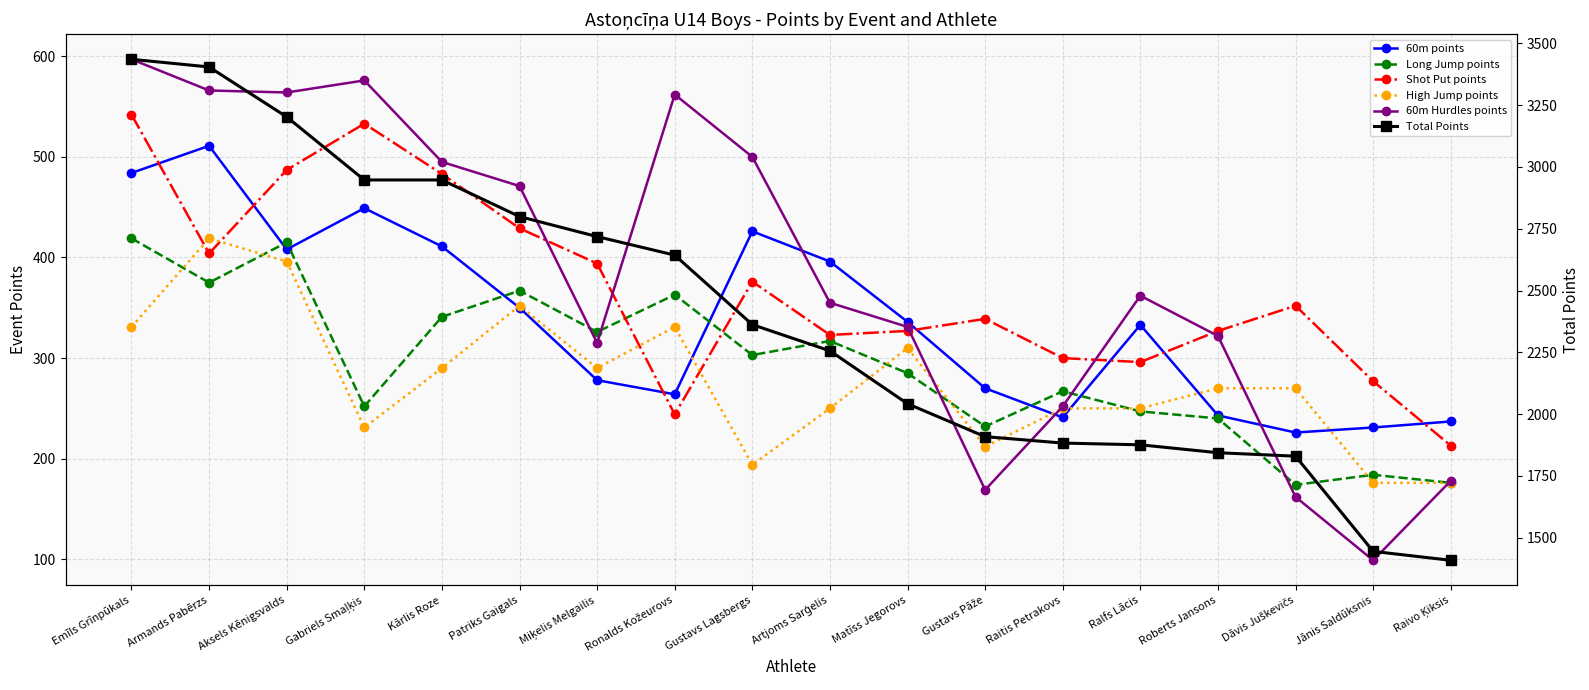

Reading left to right, transcribe all the data shown in this chart.

60m points: Emīls Grīnpūkals=484	Armands Pabērzs=511	Aksels Kēnigsvalds=408	Gabriels Smaļķis=449	Kārlis Roze=411	Patriks Gaigals=350	Miķelis Melgailis=278	Ronalds Kožeurovs=264	Gustavs Lagsbergs=426	Artjoms Sarģelis=396	Matīss Jegorovs=336	Gustavs Pāže=270	Raitis Petrakovs=241	Ralfs Lācis=333	Roberts Jansons=243	Dāvis Juškevičs=226	Jānis Saldūksnis=231	Raivo Ķiksis=237
Long Jump points: Emīls Grīnpūkals=419	Armands Pabērzs=375	Aksels Kēnigsvalds=415	Gabriels Smaļķis=252	Kārlis Roze=341	Patriks Gaigals=367	Miķelis Melgailis=326	Ronalds Kožeurovs=363	Gustavs Lagsbergs=303	Artjoms Sarģelis=317	Matīss Jegorovs=285	Gustavs Pāže=232	Raitis Petrakovs=267	Ralfs Lācis=247	Roberts Jansons=240	Dāvis Juškevičs=174	Jānis Saldūksnis=184	Raivo Ķiksis=176
Shot Put points: Emīls Grīnpūkals=542	Armands Pabērzs=404	Aksels Kēnigsvalds=487	Gabriels Smaļķis=533	Kārlis Roze=483	Patriks Gaigals=429	Miķelis Melgailis=394	Ronalds Kožeurovs=244	Gustavs Lagsbergs=376	Artjoms Sarģelis=323	Matīss Jegorovs=327	Gustavs Pāže=339	Raitis Petrakovs=300	Ralfs Lācis=296	Roberts Jansons=327	Dāvis Juškevičs=352	Jānis Saldūksnis=277	Raivo Ķiksis=213
High Jump points: Emīls Grīnpūkals=331	Armands Pabērzs=419	Aksels Kēnigsvalds=396	Gabriels Smaļķis=231	Kārlis Roze=290	Patriks Gaigals=352	Miķelis Melgailis=290	Ronalds Kožeurovs=331	Gustavs Lagsbergs=194	Artjoms Sarģelis=250	Matīss Jegorovs=310	Gustavs Pāže=212	Raitis Petrakovs=250	Ralfs Lācis=250	Roberts Jansons=270	Dāvis Juškevičs=270	Jānis Saldūksnis=176	Raivo Ķiksis=176
60m Hurdles points: Emīls Grīnpūkals=597	Armands Pabērzs=566	Aksels Kēnigsvalds=564	Gabriels Smaļķis=576	Kārlis Roze=495	Patriks Gaigals=471	Miķelis Melgailis=315	Ronalds Kožeurovs=562	Gustavs Lagsbergs=500	Artjoms Sarģelis=355	Matīss Jegorovs=331	Gustavs Pāže=169	Raitis Petrakovs=252	Ralfs Lācis=362	Roberts Jansons=322	Dāvis Juškevičs=162	Jānis Saldūksnis=99	Raivo Ķiksis=178
Total Points: Emīls Grīnpūkals=3435	Armands Pabērzs=3404	Aksels Kēnigsvalds=3202	Gabriels Smaļķis=2947	Kārlis Roze=2947	Patriks Gaigals=2799	Miķelis Melgailis=2718	Ronalds Kožeurovs=2643	Gustavs Lagsbergs=2362	Artjoms Sarģelis=2256	Matīss Jegorovs=2042	Gustavs Pāže=1909	Raitis Petrakovs=1883	Ralfs Lācis=1876	Roberts Jansons=1844	Dāvis Juškevičs=1830	Jānis Saldūksnis=1445	Raivo Ķiksis=1409